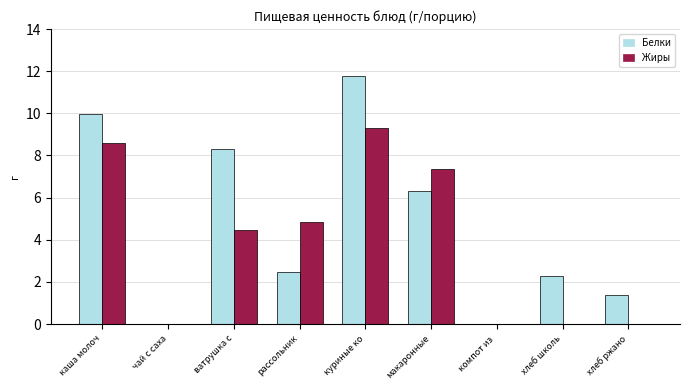

How many groups of bars are there?

9